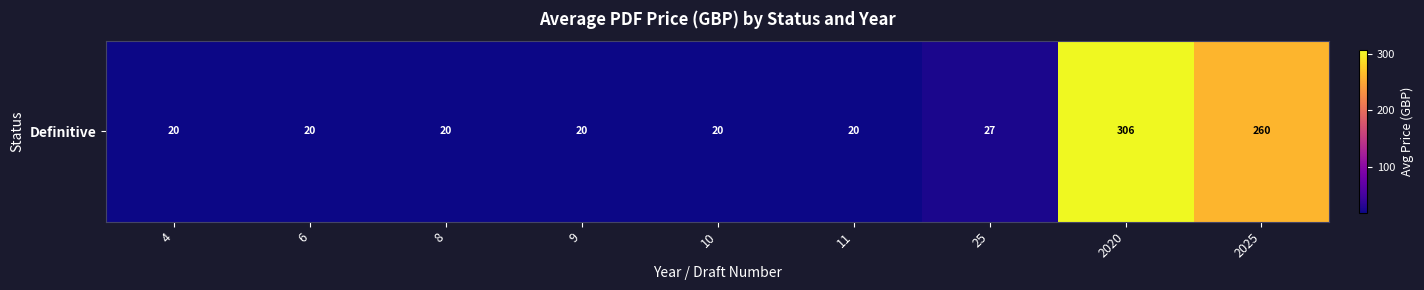

Which category has the highest value across all series?

2020